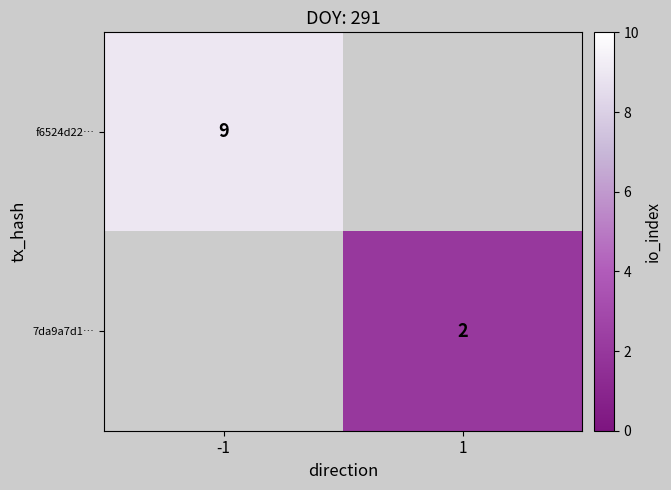

What is the minimum value shown in the chart?

2.0